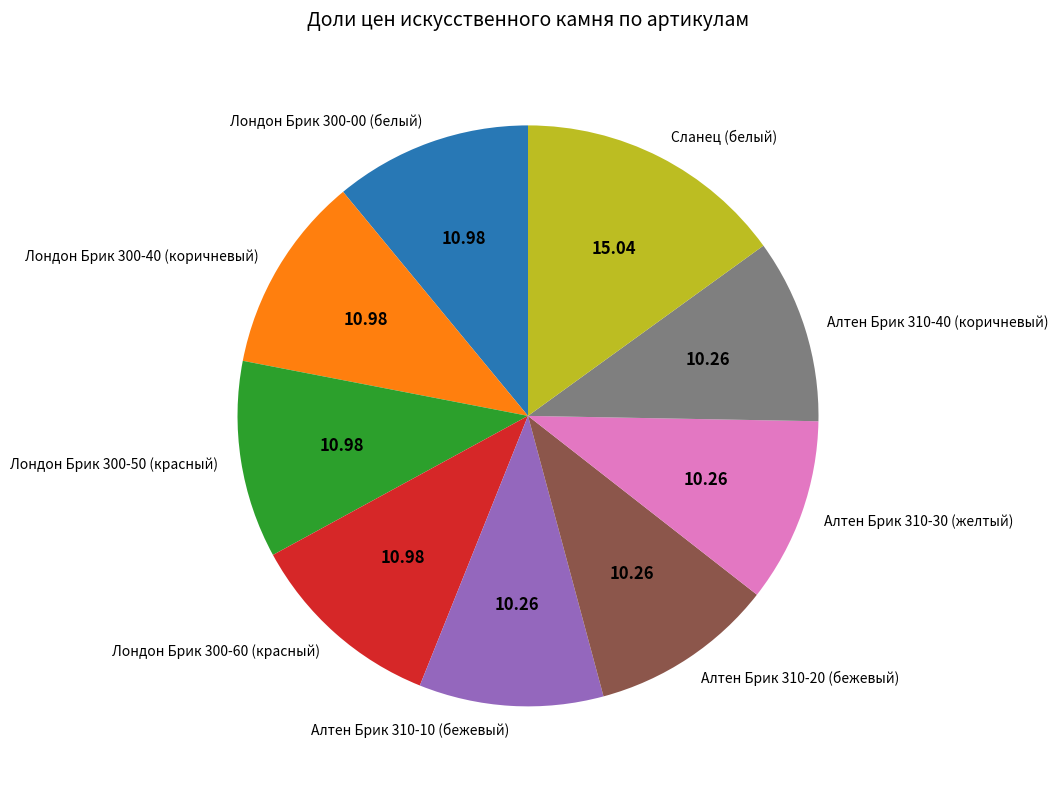

Which category has the biggest portion of the pie?

Сланец (белый)